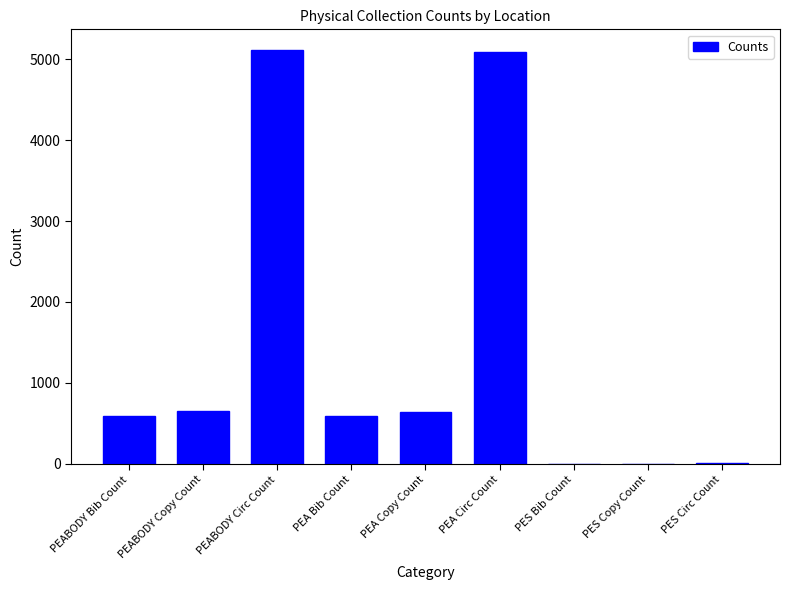

What is the sum of all values?

12702